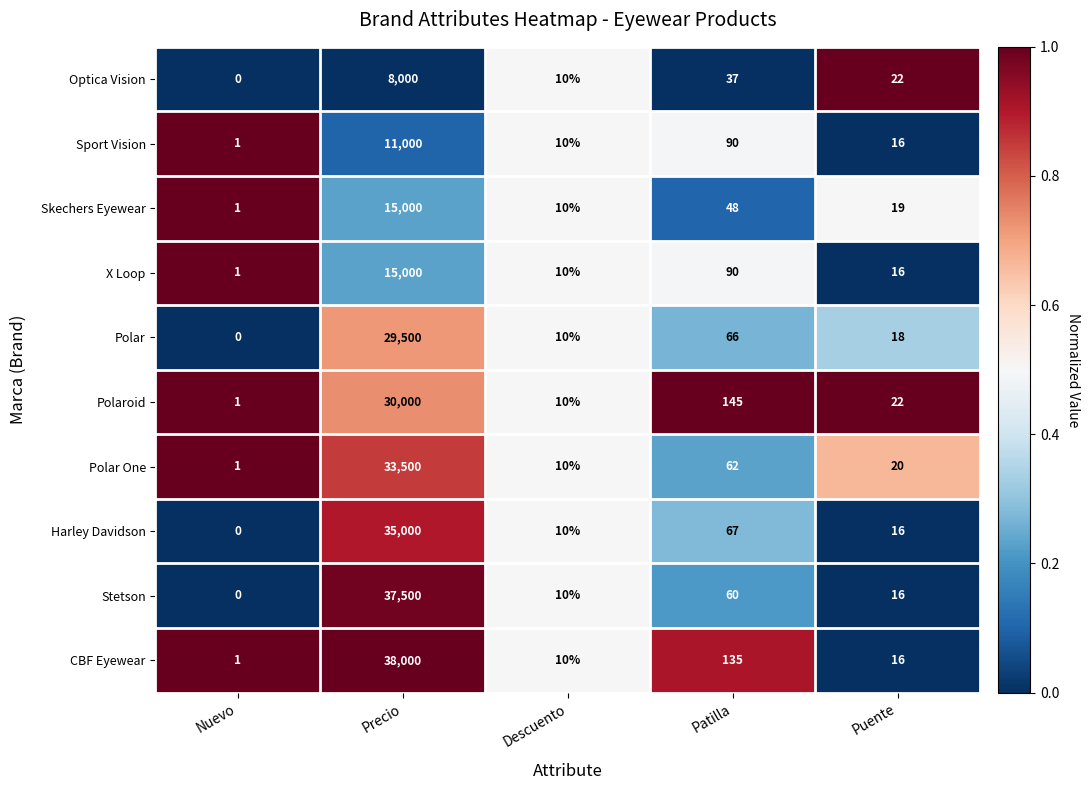

At which category is the sum across all series the highest?

Precio